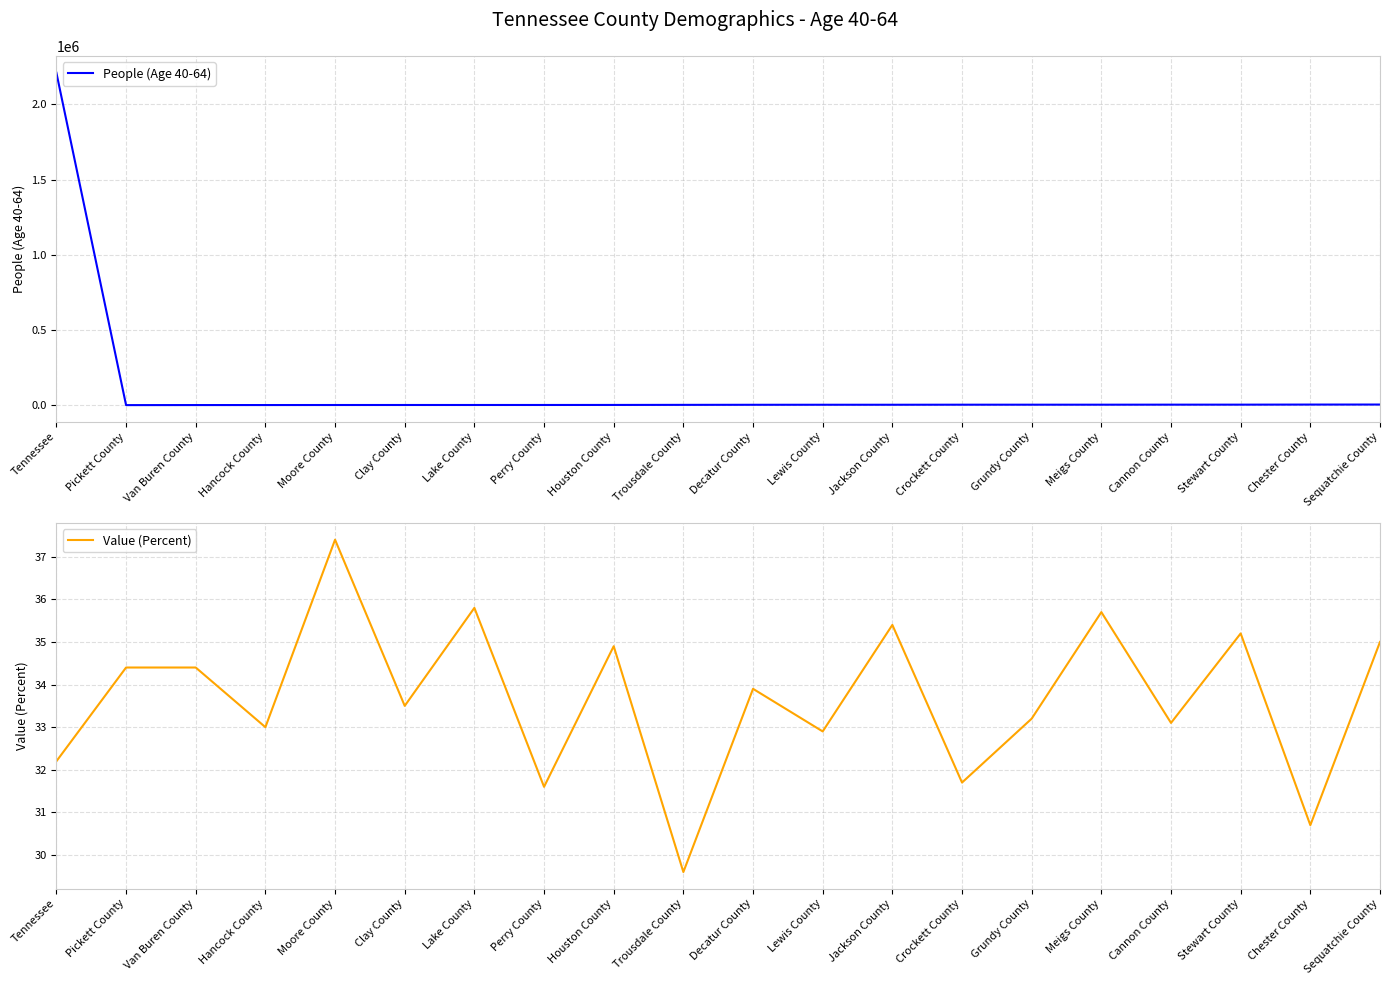

The People (Age 40-64) series shows 2426.0 at Moore County. True or false?

True